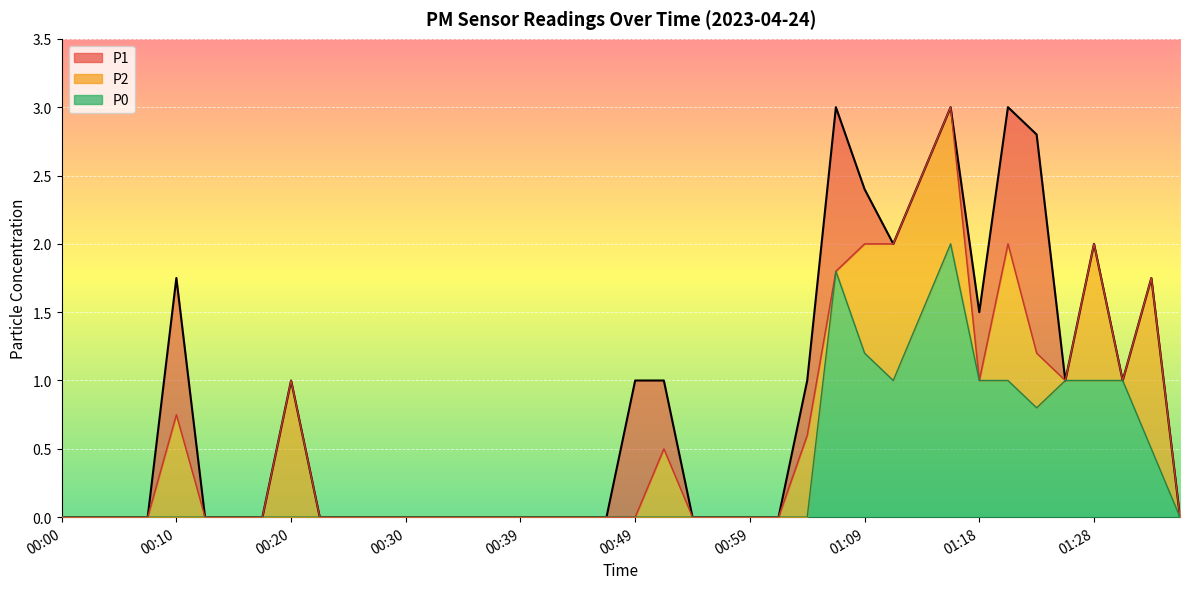

What is the label of the 20th point from the left?

00:47